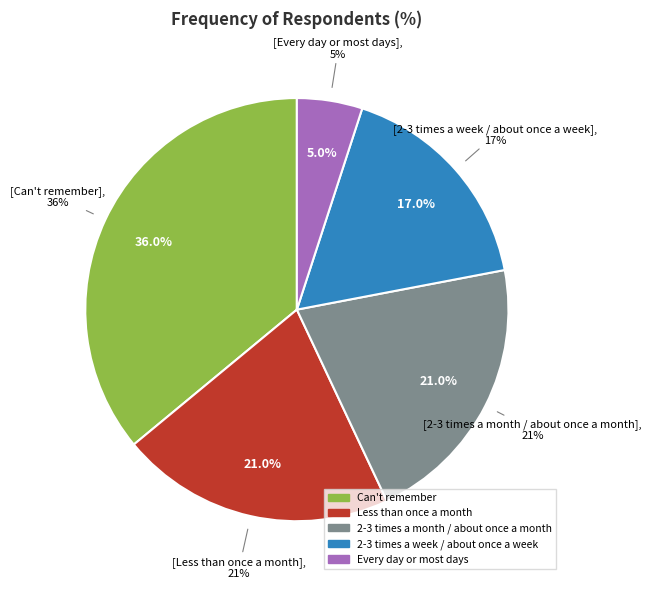

Is there any slice that represents more than half of the pie?

No